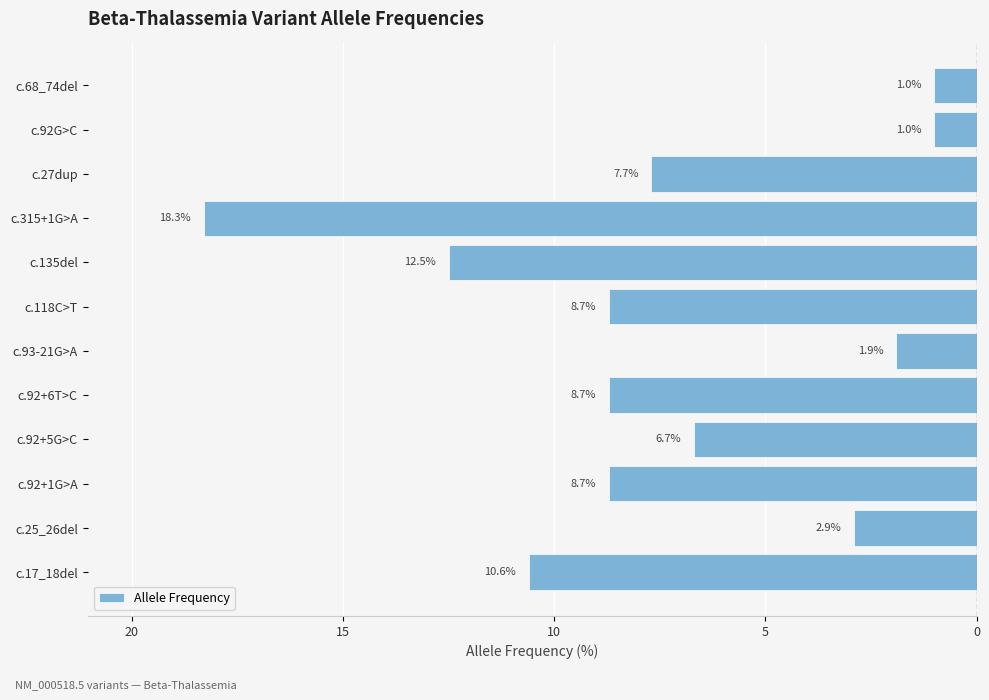

Are the bars horizontal?

Yes